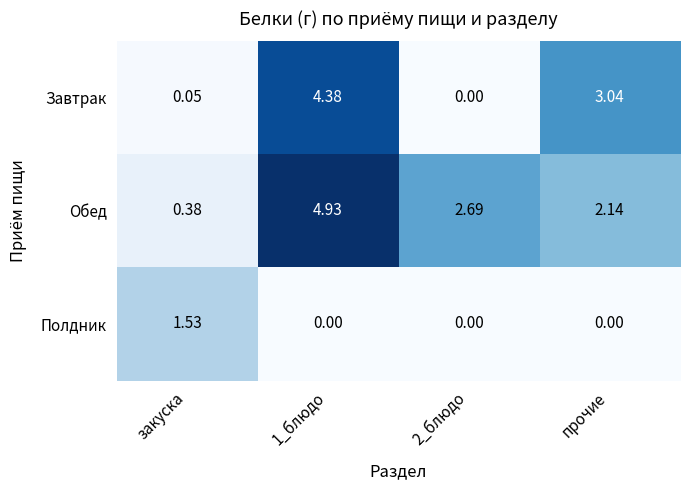

At which label is Завтрак closest to 2?

прочие